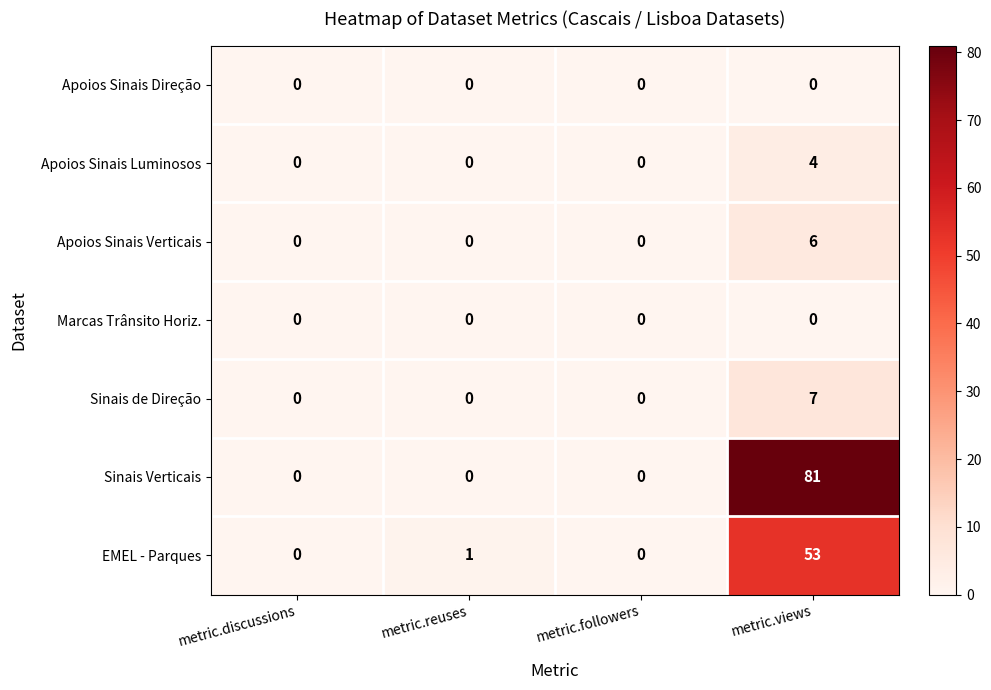

Which series changed the most between metric.discussions and metric.views?

Sinais Verticais